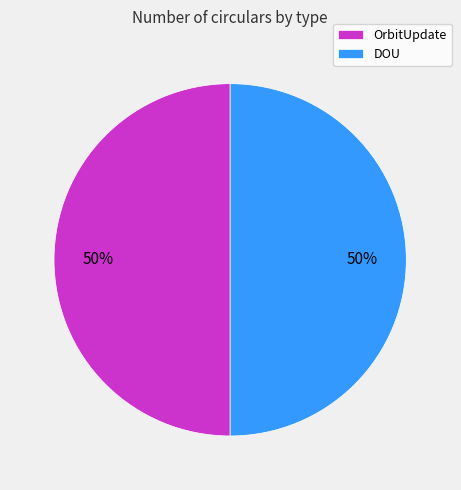

To the nearest percent, what percentage of the pie is DOU?

50%